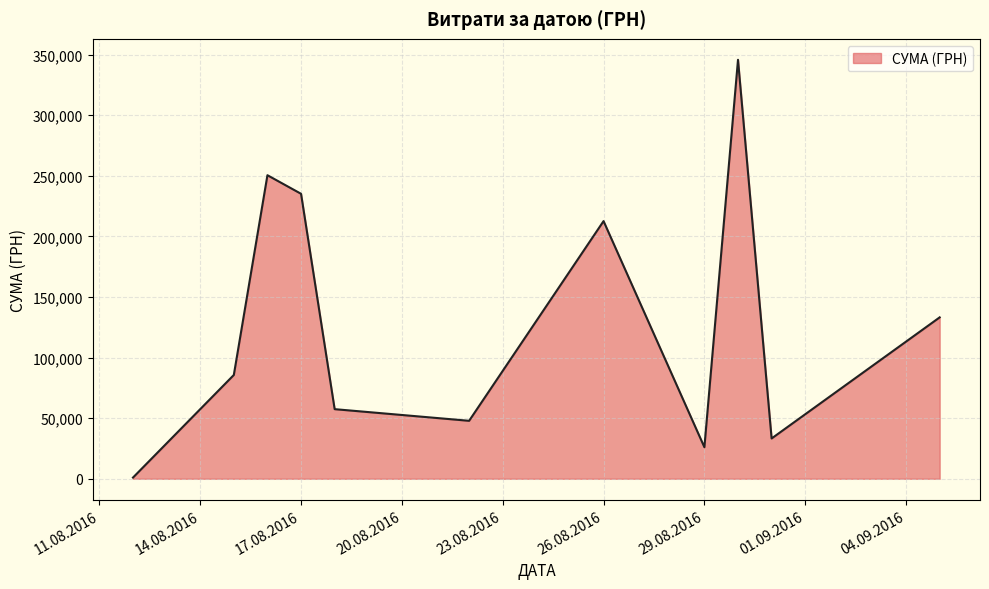

What is the greatest value displayed?

345687.3